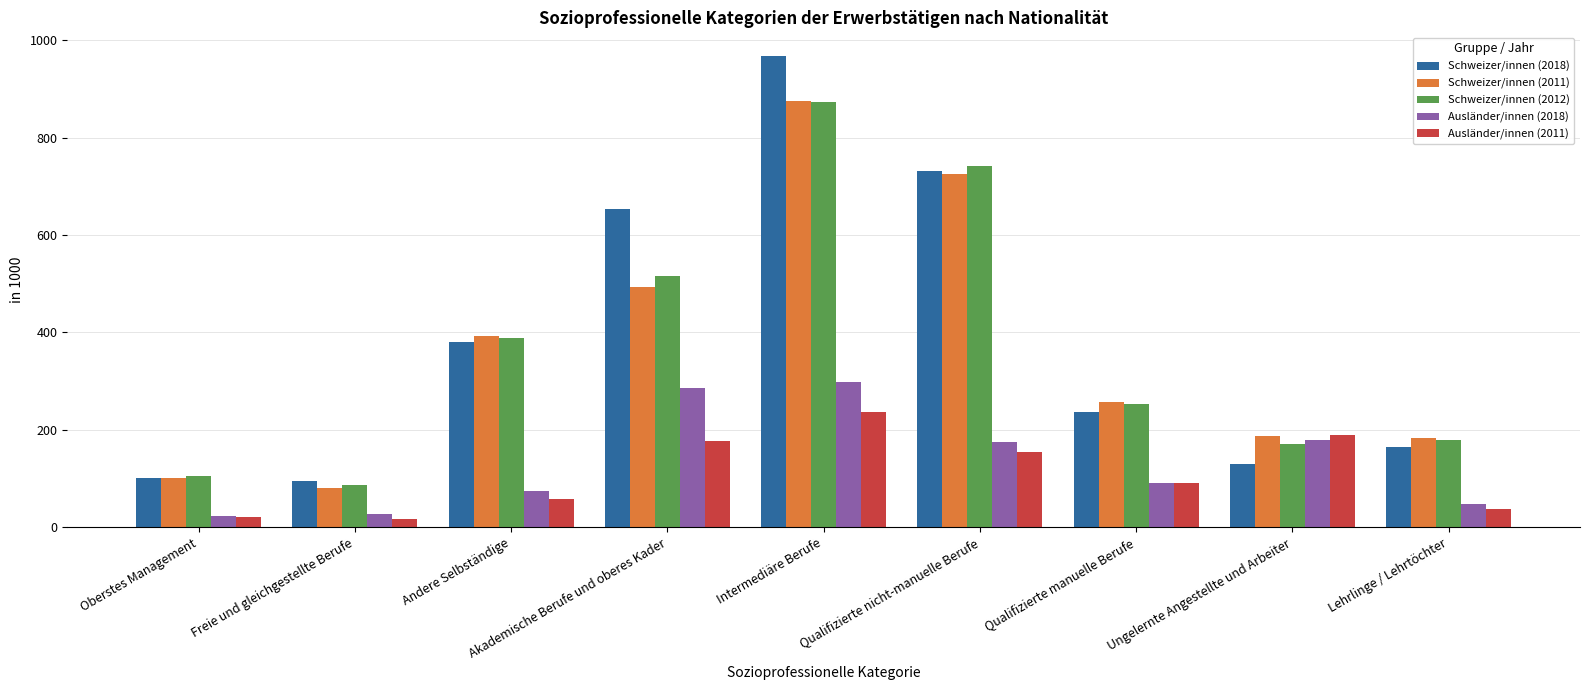

At how many categories does at least one series exceed 379?

4